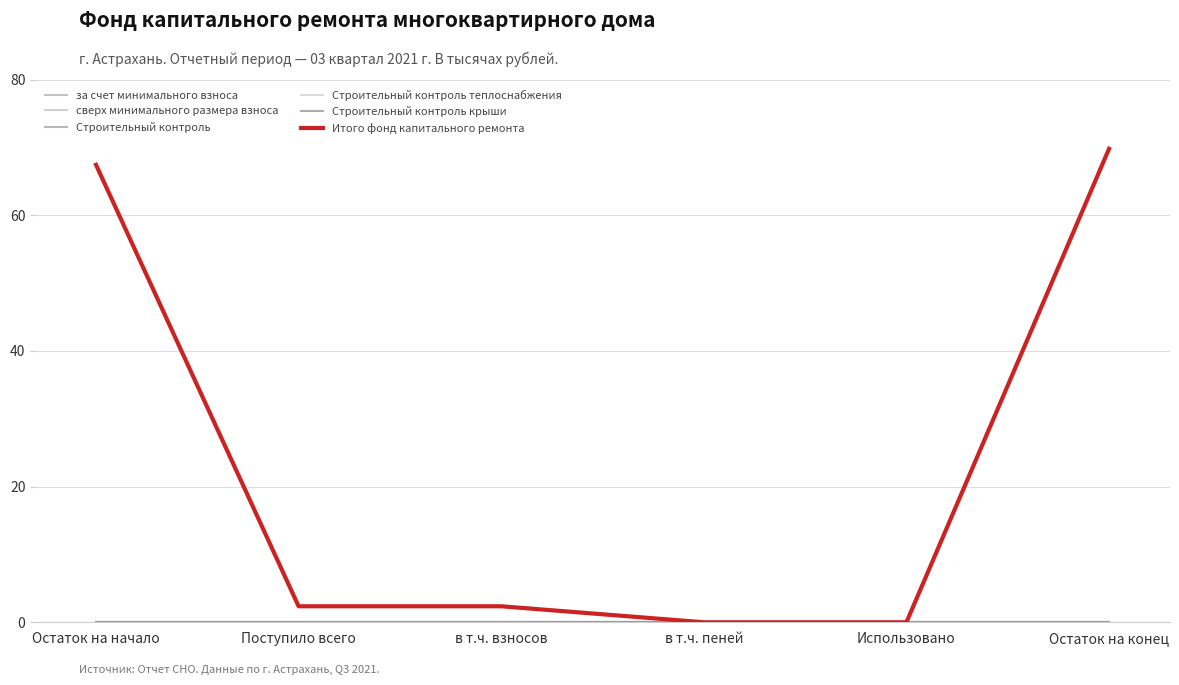

Does the chart have visible grid lines?

Yes